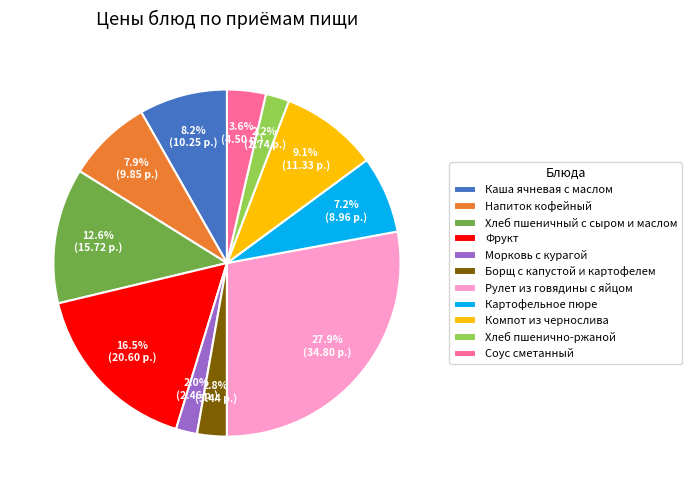

Is it true that Компот из чернослива is 9% of the pie?

True